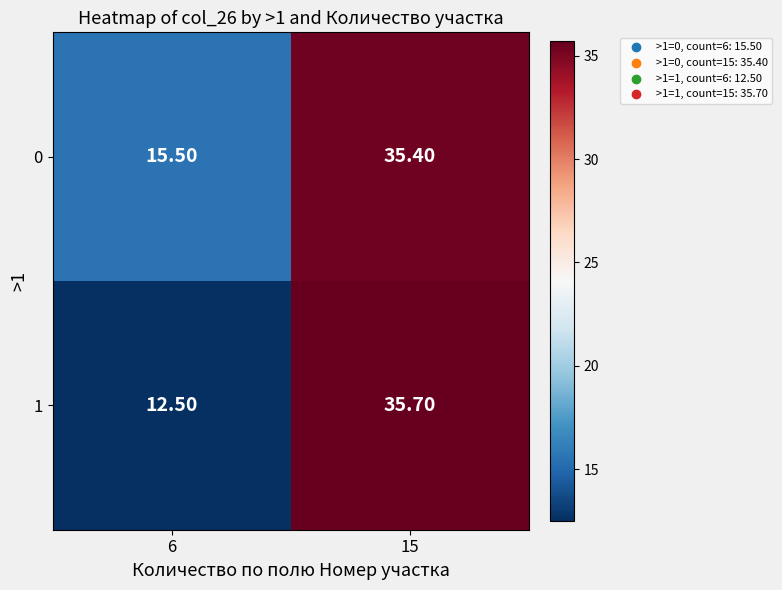

What is the average value of the 1 series?

24.1